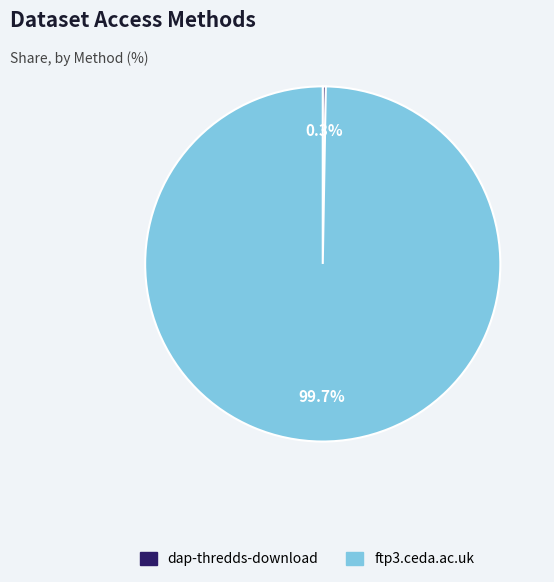

Which category accounts for the majority?

ftp3.ceda.ac.uk